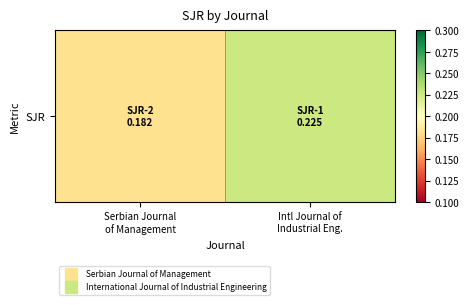

What is the maximum value shown in the chart?

0.2